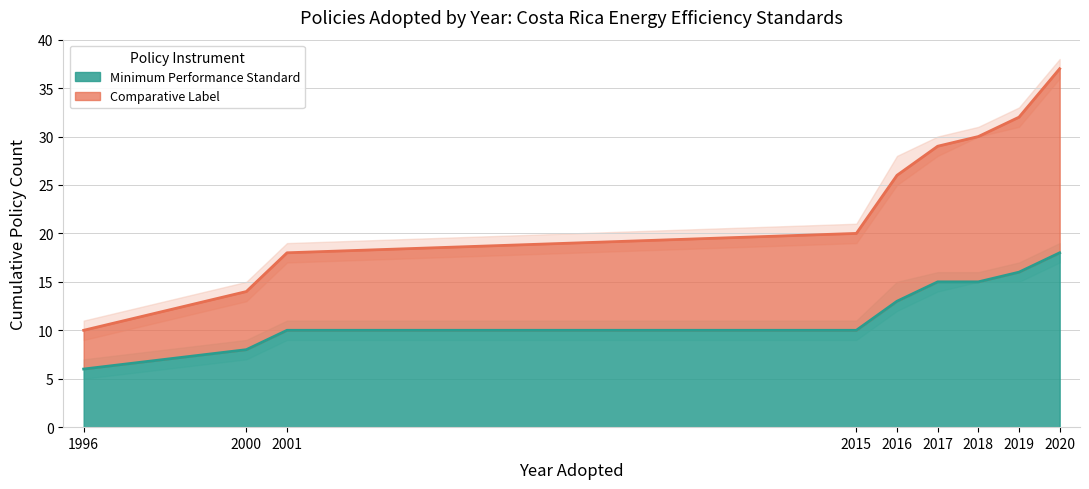

Which category has the lowest value in the Minimum Performance Standard series?

1996